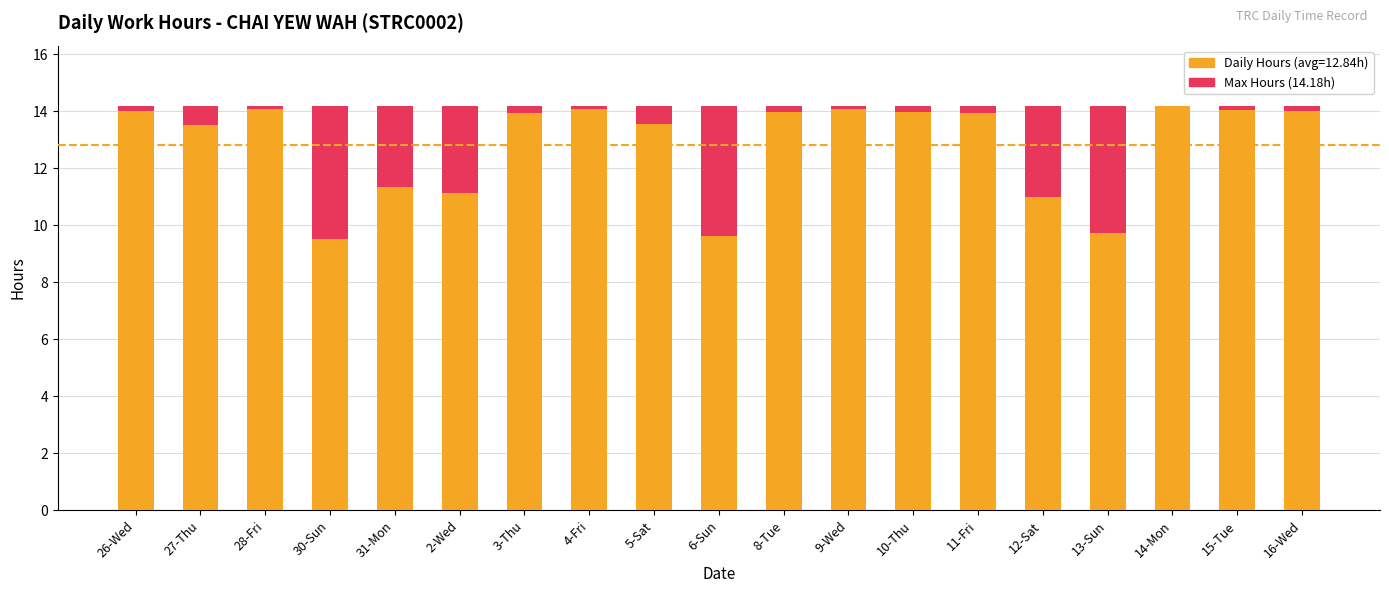

What is the label of the 10th bar from the left?

6-Sun